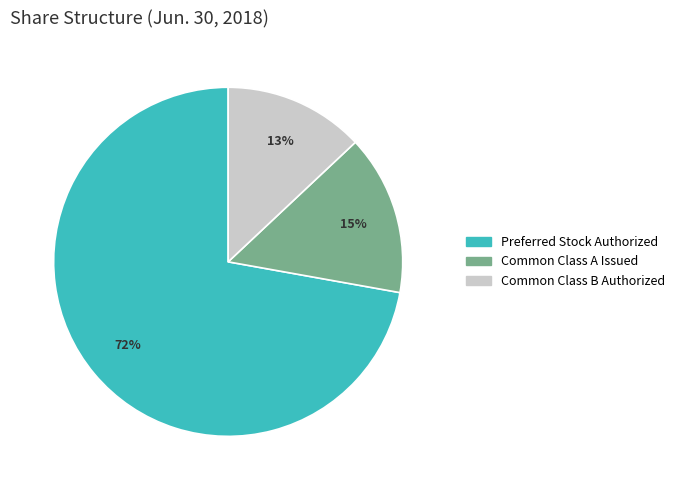

Does Common Class A Issued account for over 50% of the chart?

No